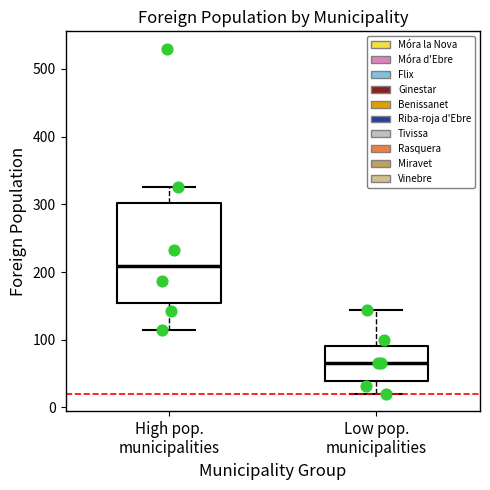

Comparing the boxes themselves (not the whiskers), which one is the tallest?

High pop. municipalities